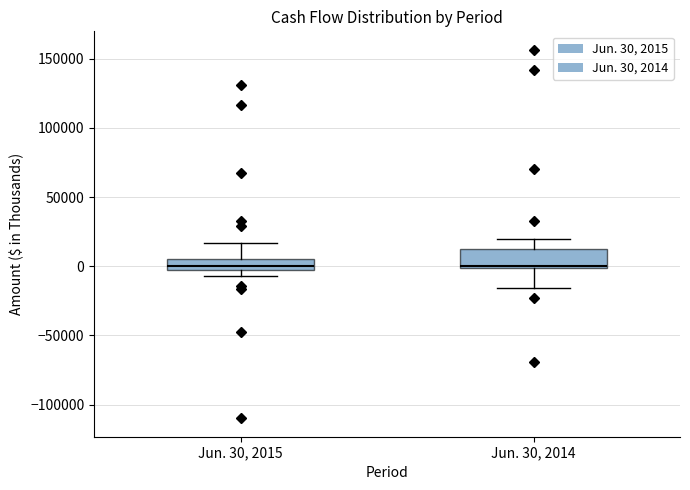

Reading left to right, read every box against the y-axis: the position of its median line, the range the box covers, and the ends of its whiskers. The values are not printed on the chart, so give them approximately, as read against the axis.

Jun. 30, 2015: median 0 (just above the box's lower edge), box 0 to 5000, whiskers -5000 to 15000
Jun. 30, 2014: median 0 (just above the box's lower edge), box 0 to 10000, whiskers -15000 to 20000